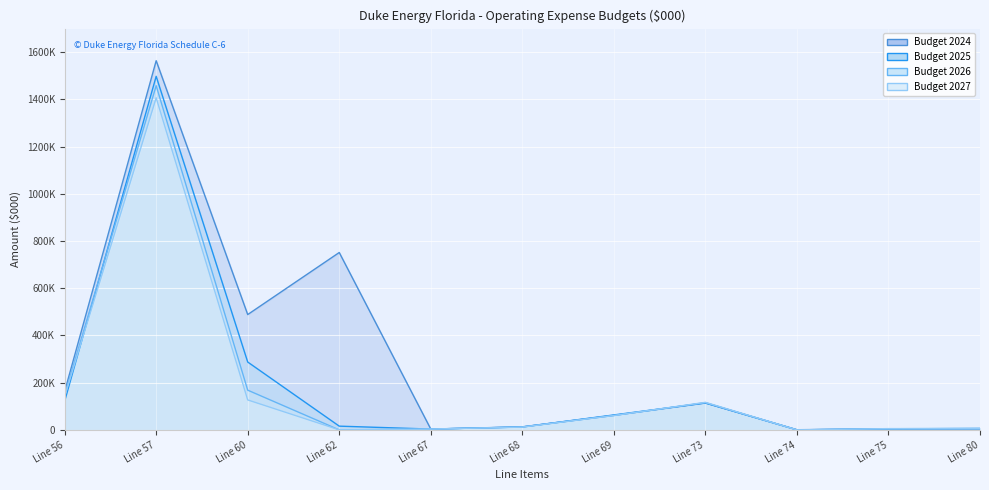

Where is the first local minimum for Budget 2024?

Line 60